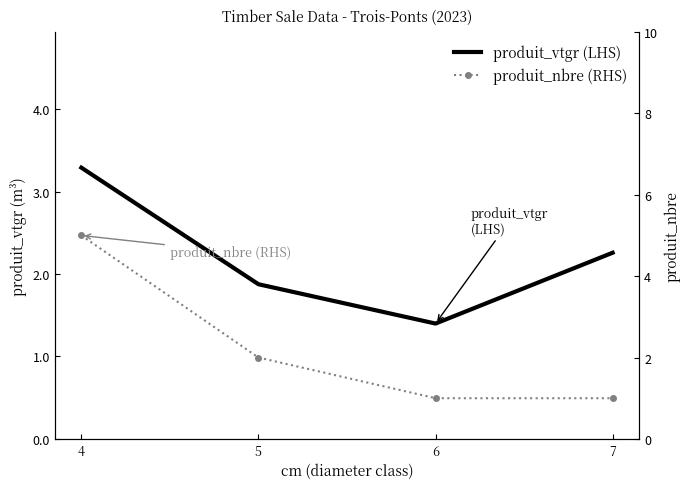

Where is produit_vtgr (LHS) nearest to the value 2?

5